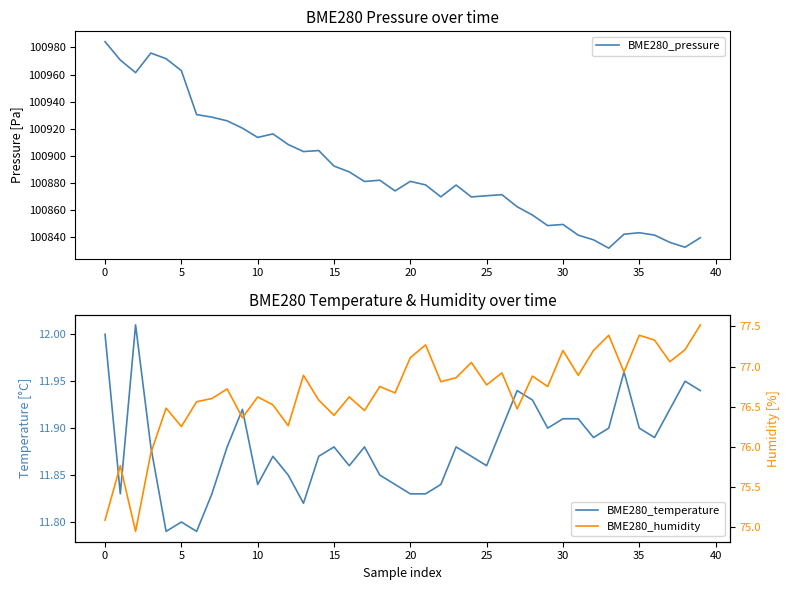

What is the value of the BME280_humidity point at the 37th from the left?

77.3